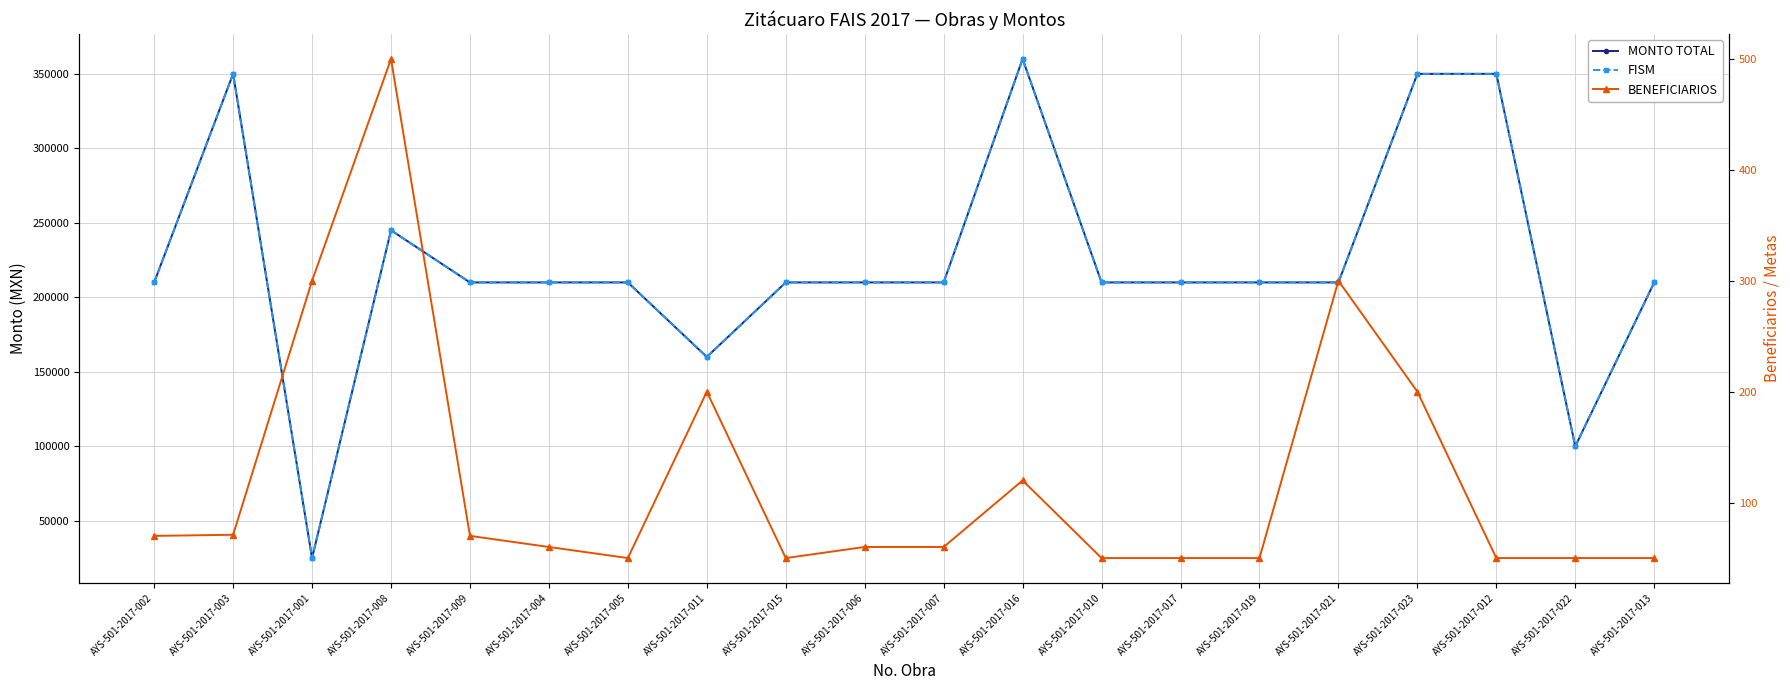

What is the label of the 15th point from the left?

AYS-501-2017-019